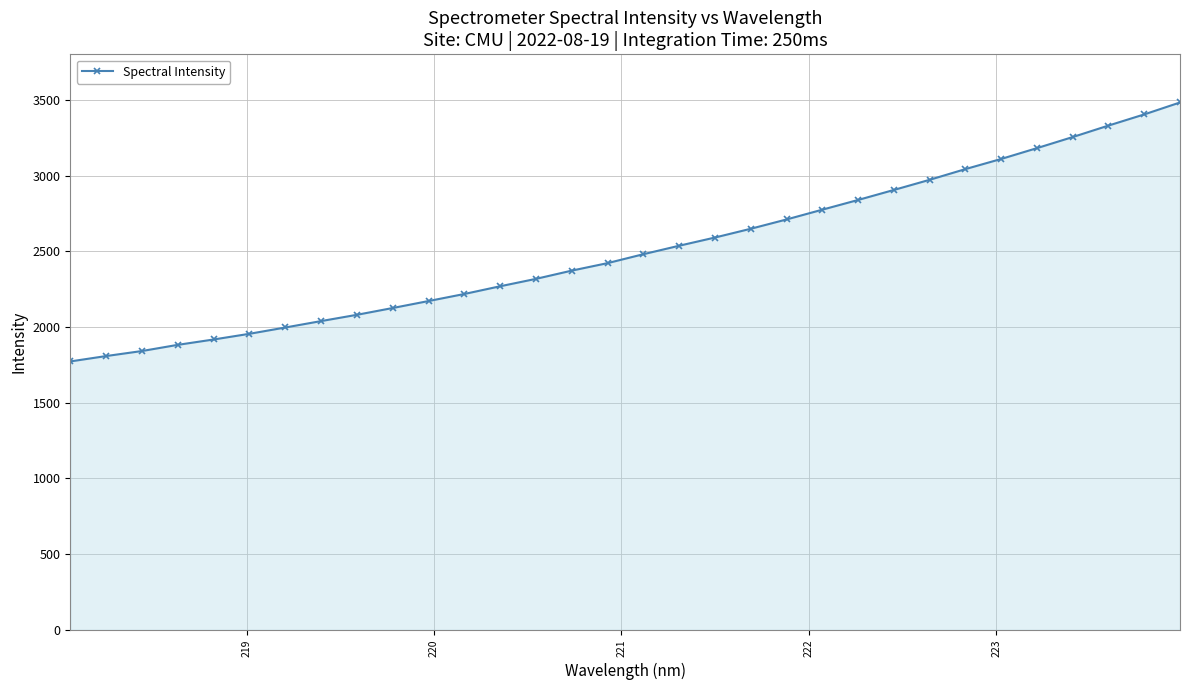

What is the value of the 13th point from the left?

2268.8